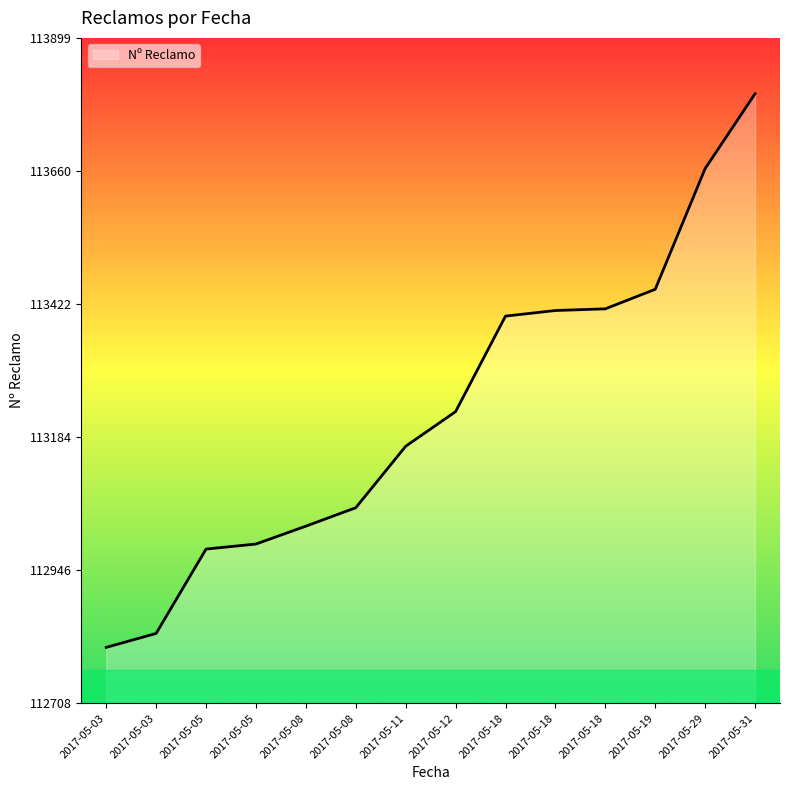

How many lines are shown in the chart?

1